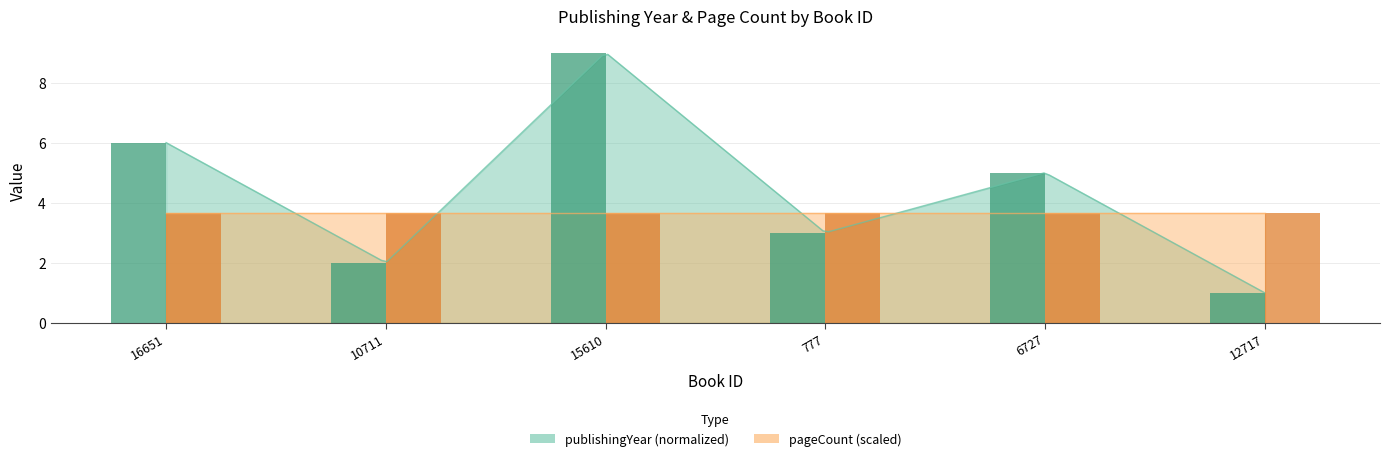

Reading left to right, what are all the values shown in this chart?

6	2	9	3	5	1